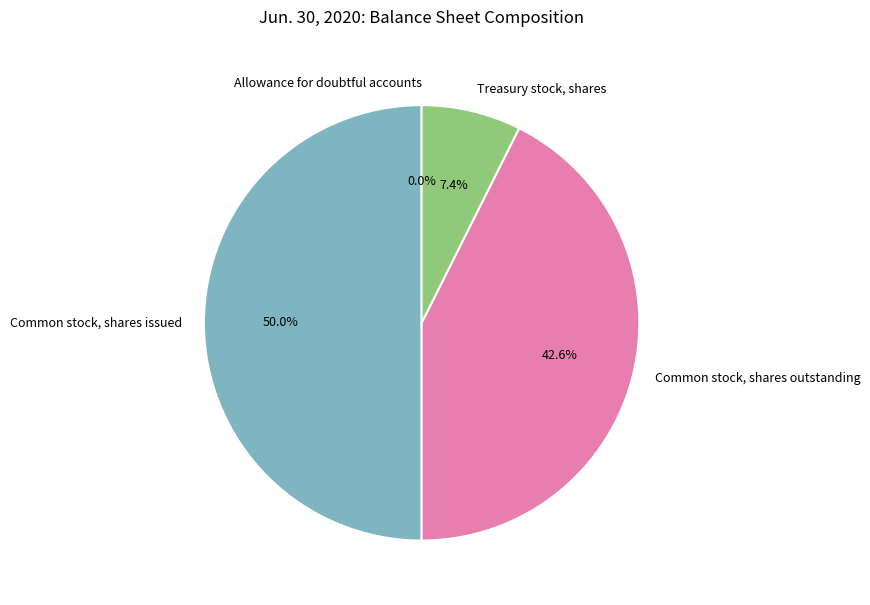

Is Common stock, shares outstanding the majority of the pie?

No